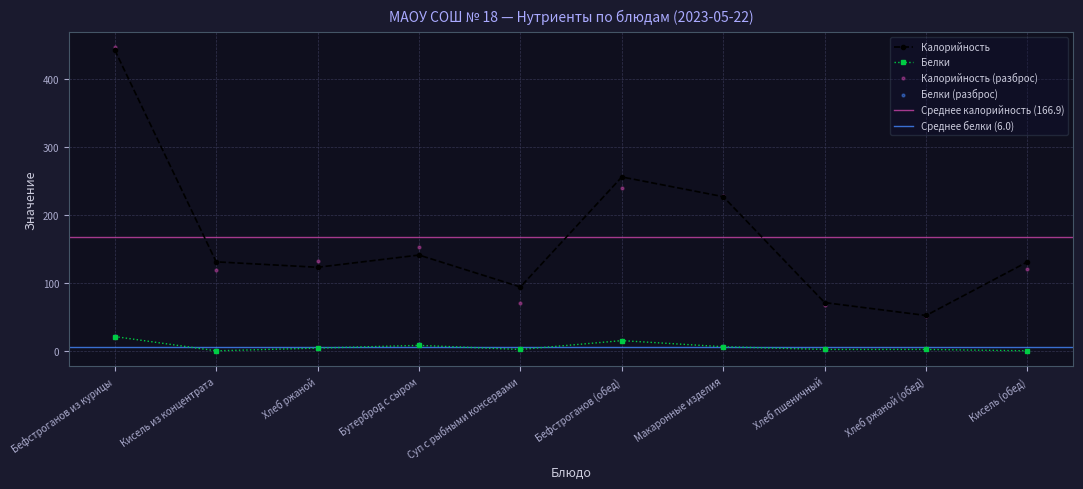

True or false: Белки has more than 0 points higher than both neighbors.

True